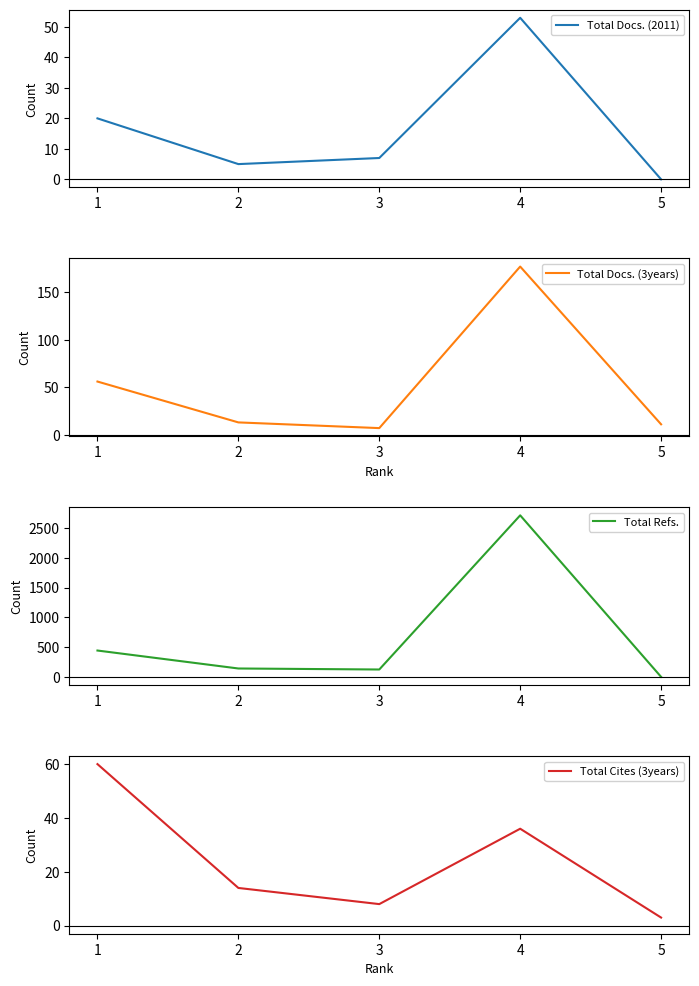

What is the difference between the Total Docs. (2011) values at 5 and 3?

7